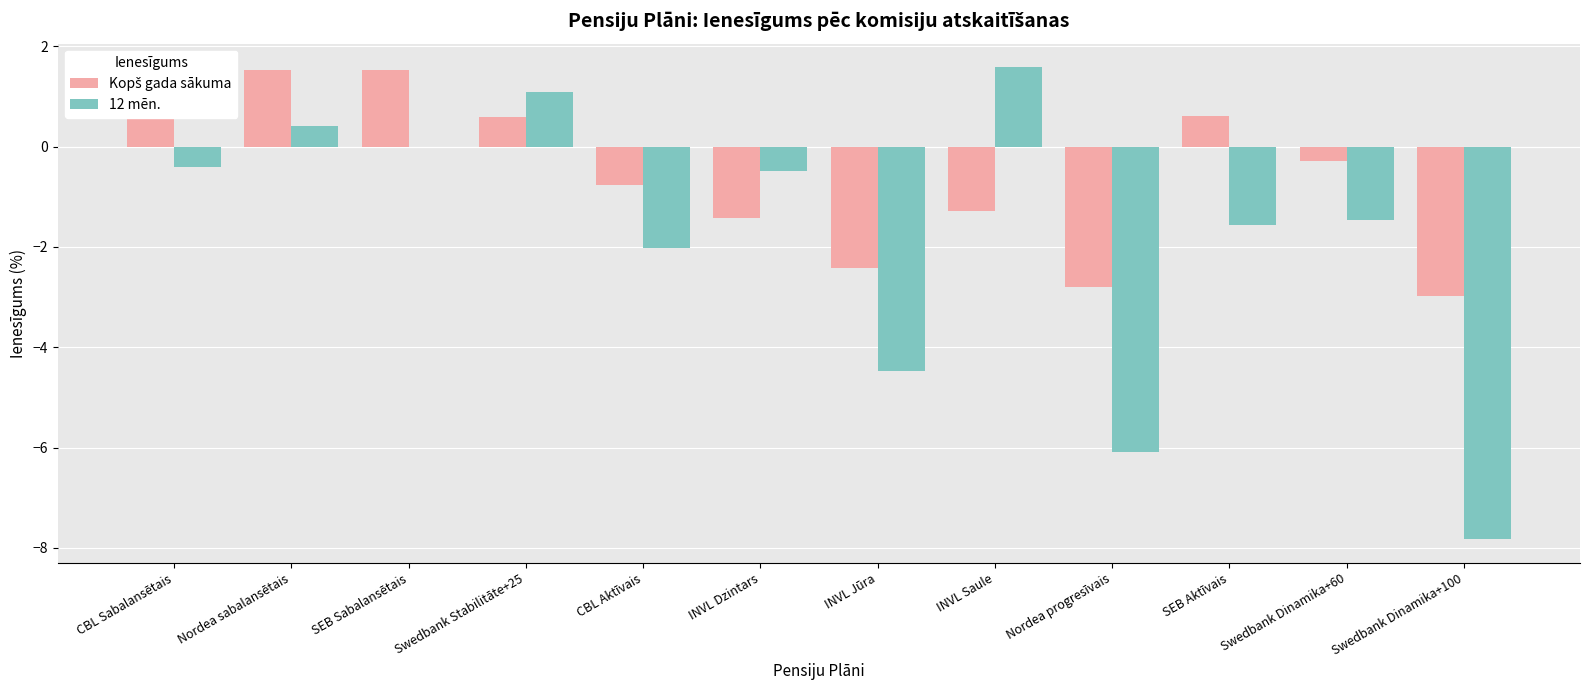

What is the total value across all series at INVL Dzintars?

-1.9